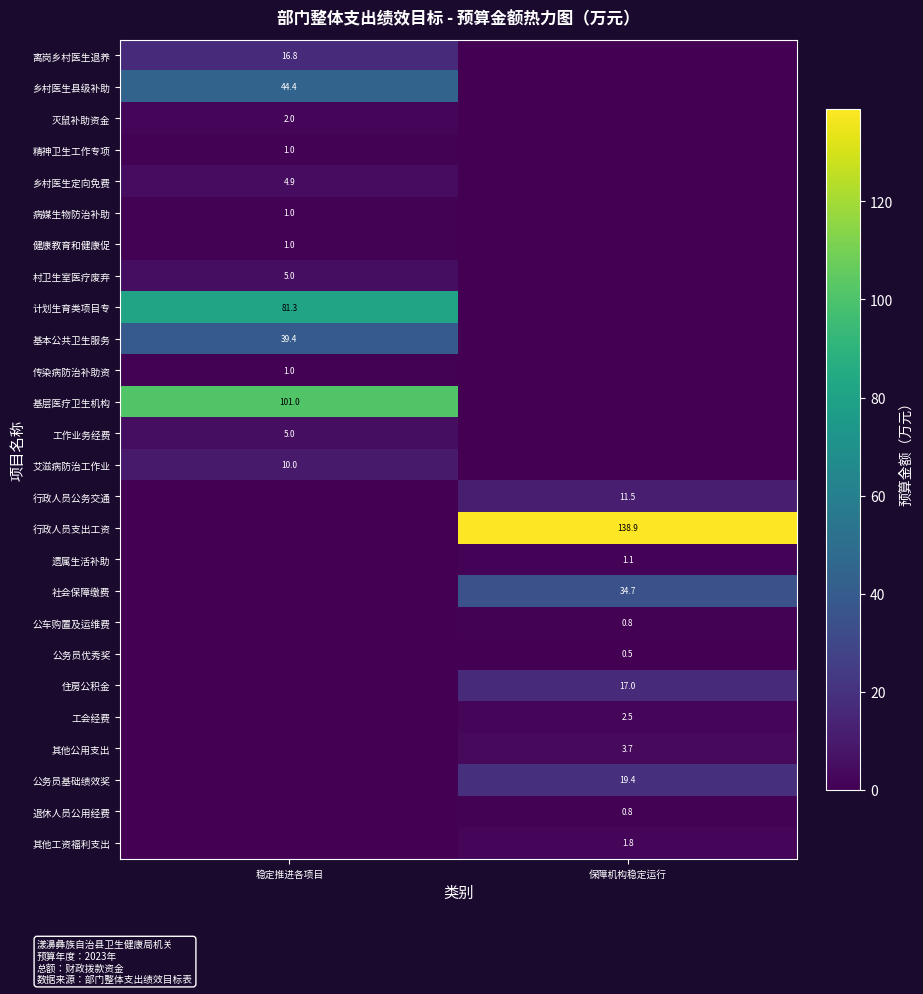

True or false: 灭鼠补助资金 has a value of 2.0 at 稳定推进各项目.

True